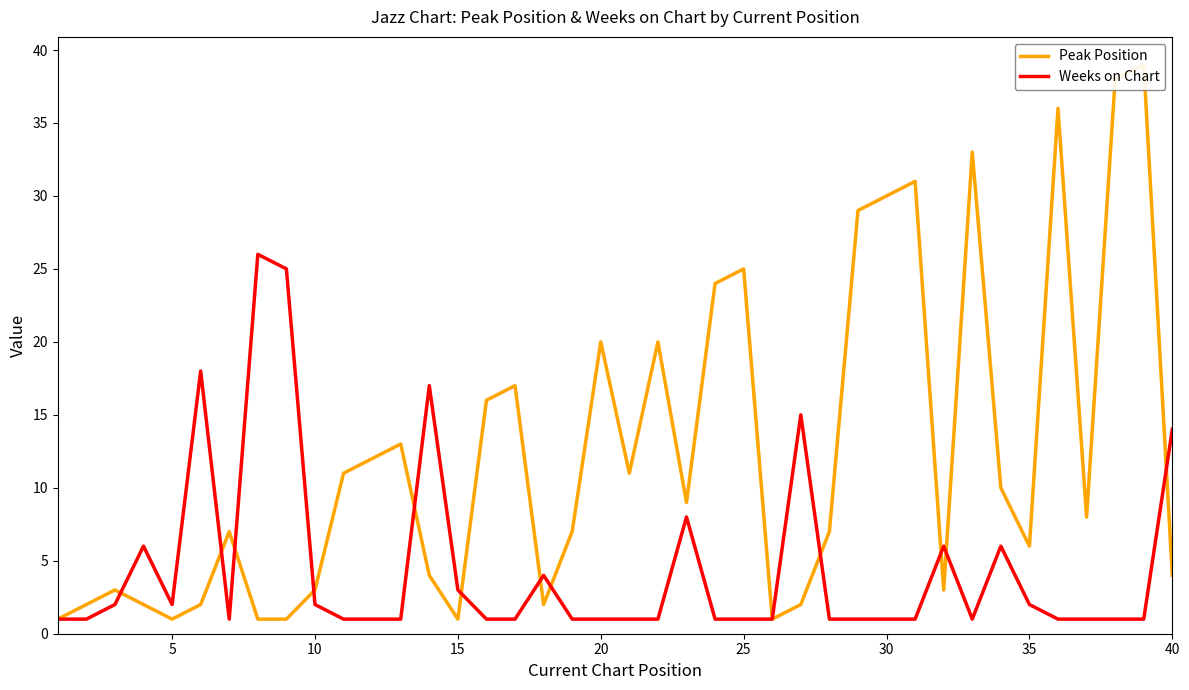

What is the maximum value for Weeks on Chart?

26